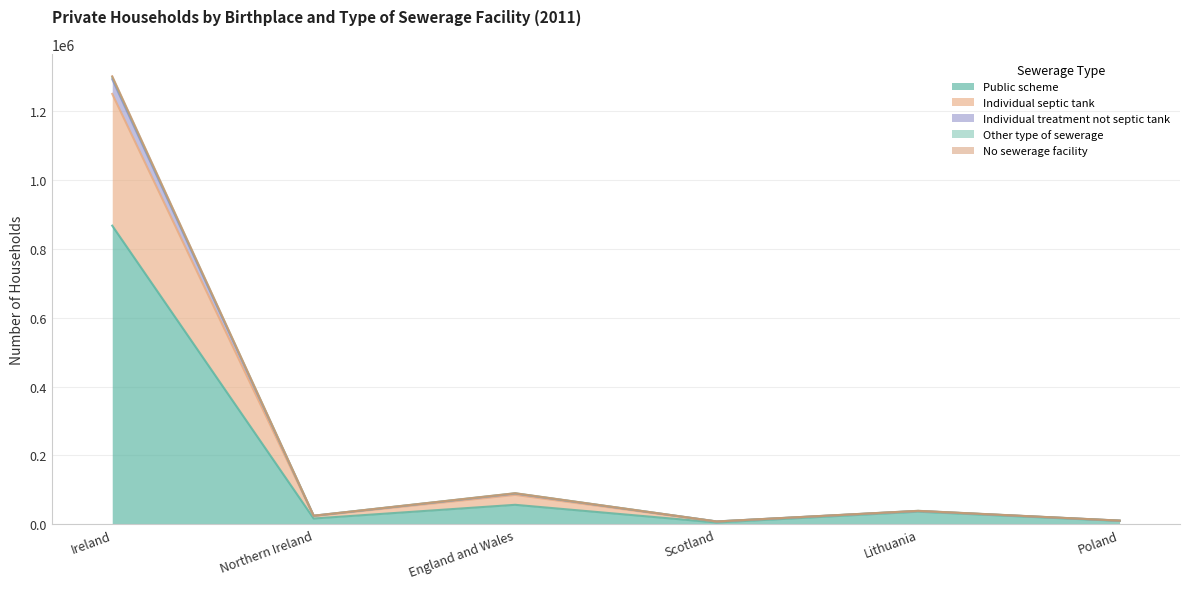

What is the label of the 3rd point from the right?

Scotland